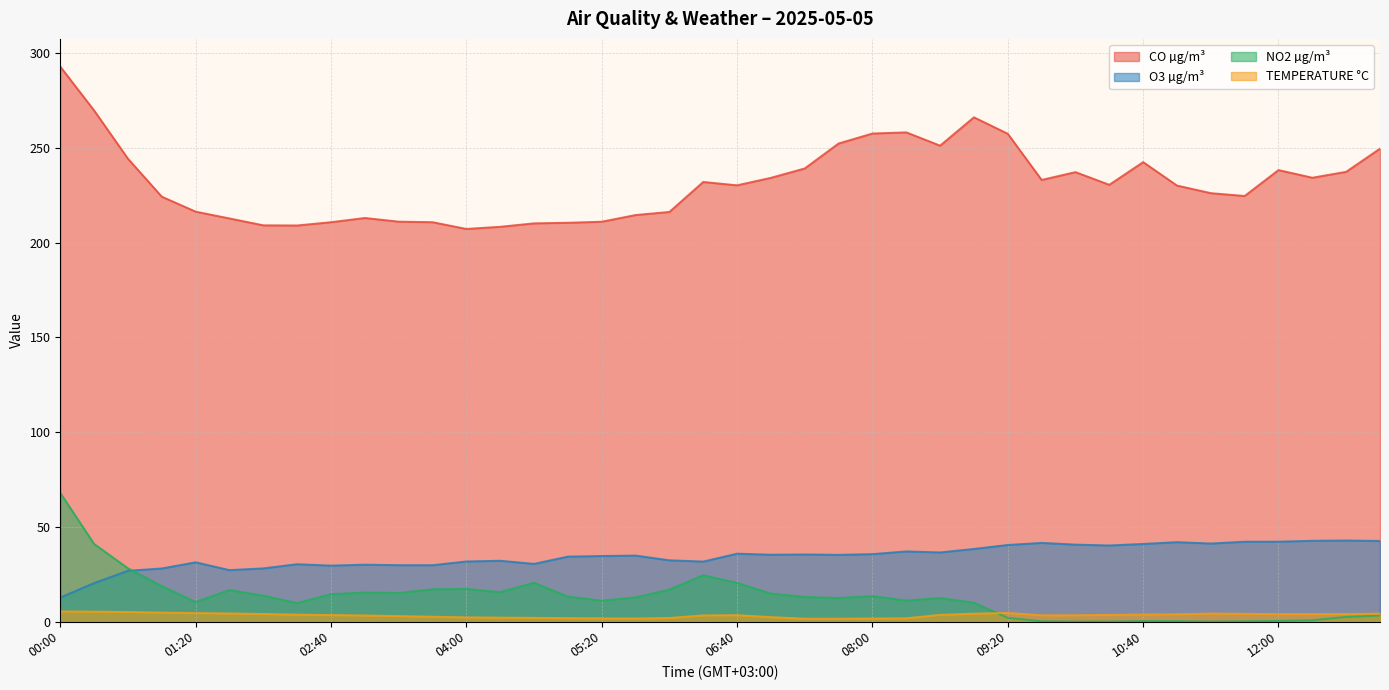

The CO µg/m³ series shows 368.1 at 04:40. True or false?

False